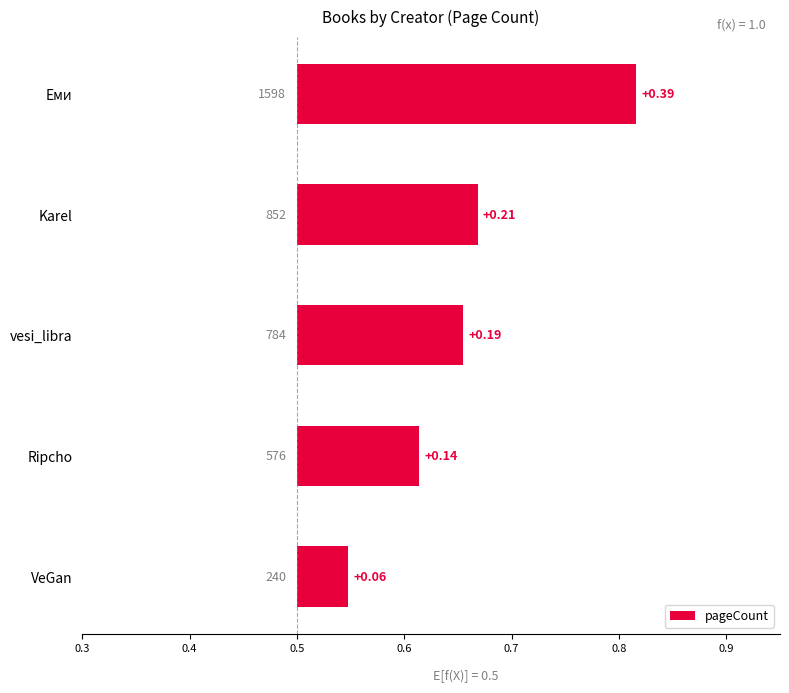

The value at vesi_libra is 0.2. True or false?

True